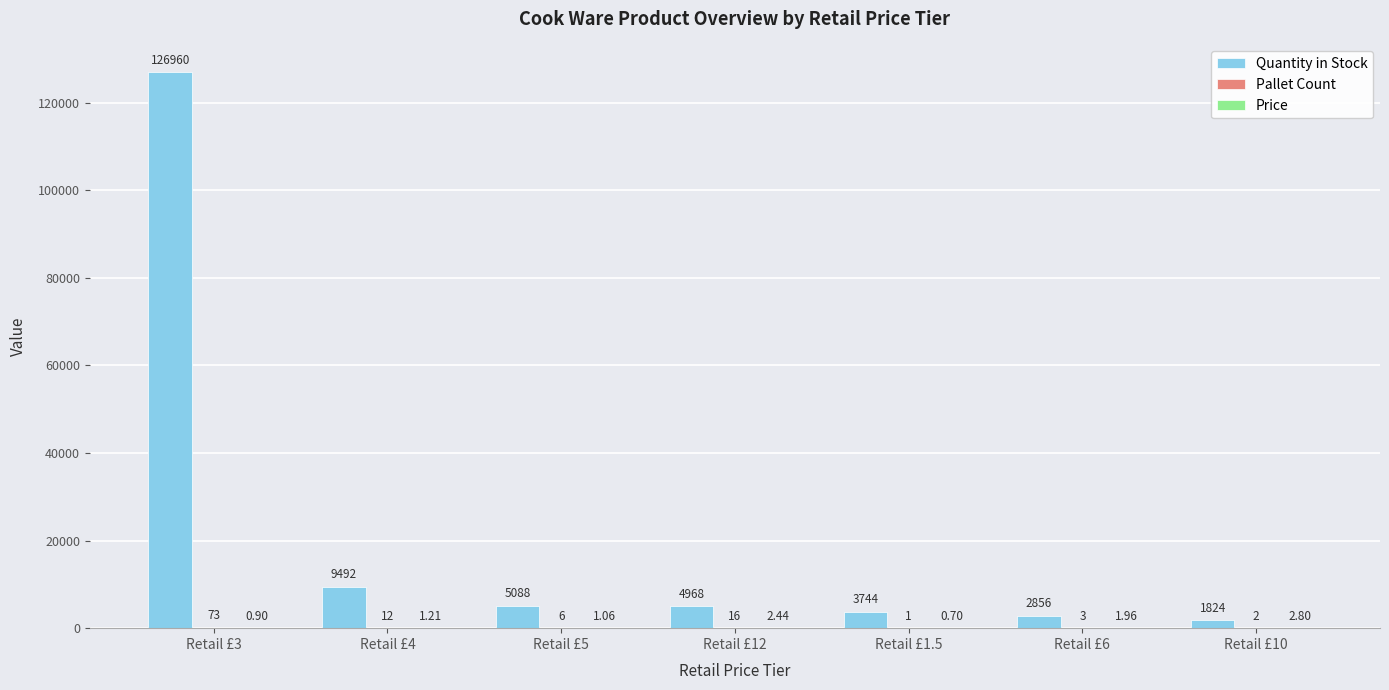

Which series changed the most between Retail £12 and Retail £6?

Quantity in Stock